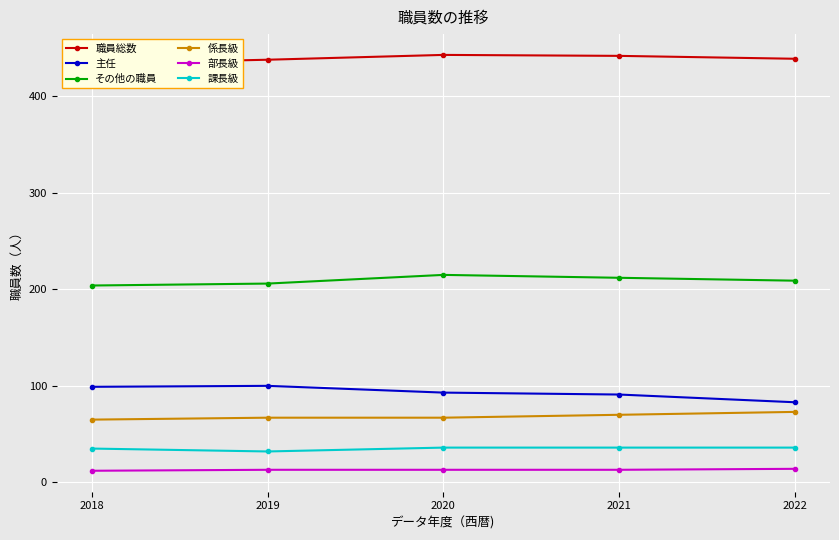

What is the difference between the maximum and minimum values in the 部長級 series?

2